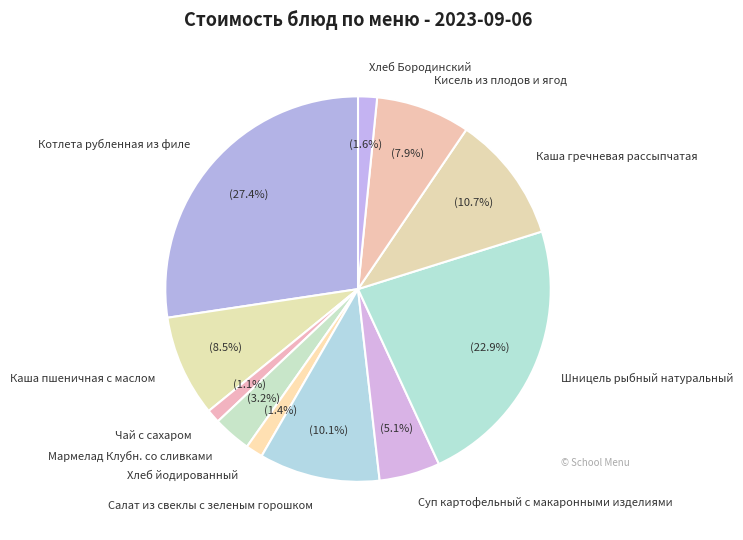

Do Котлета рубленная из филе and Чай с сахаром together represent more than half of the pie?

No